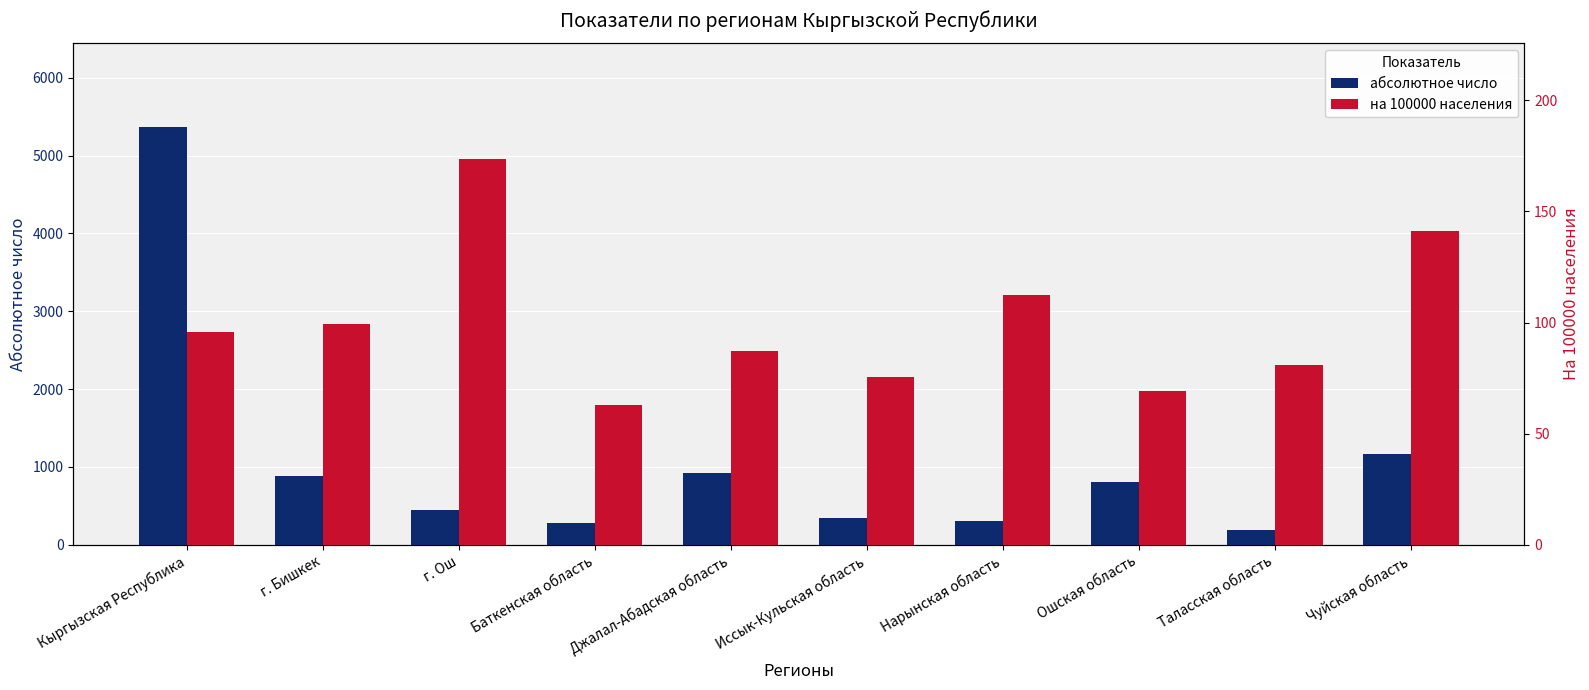

Which series has the widest spread of values?

абсолютное число